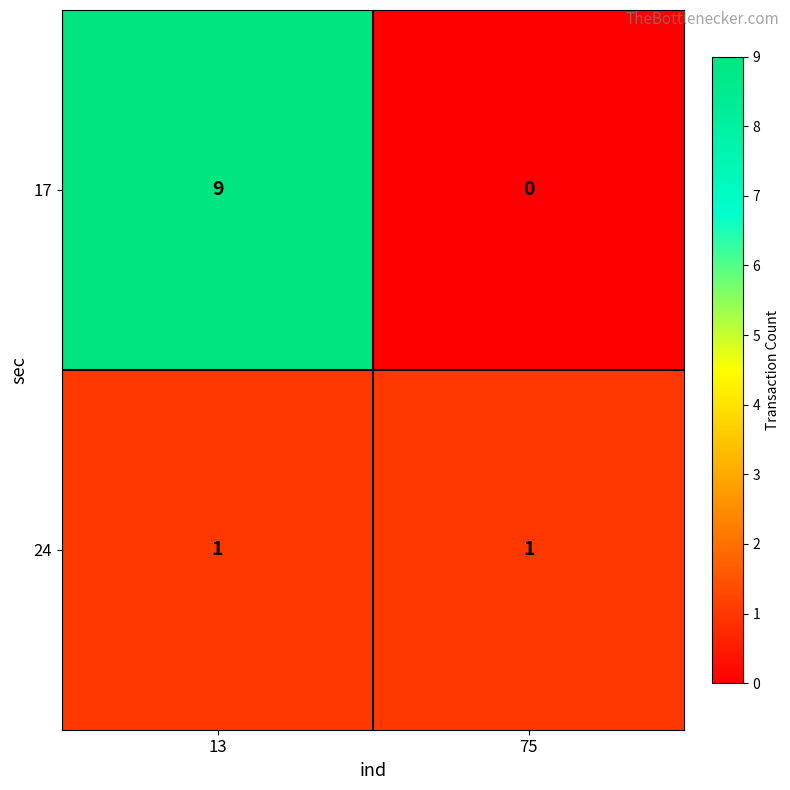

Which category has the highest value across all series?

13